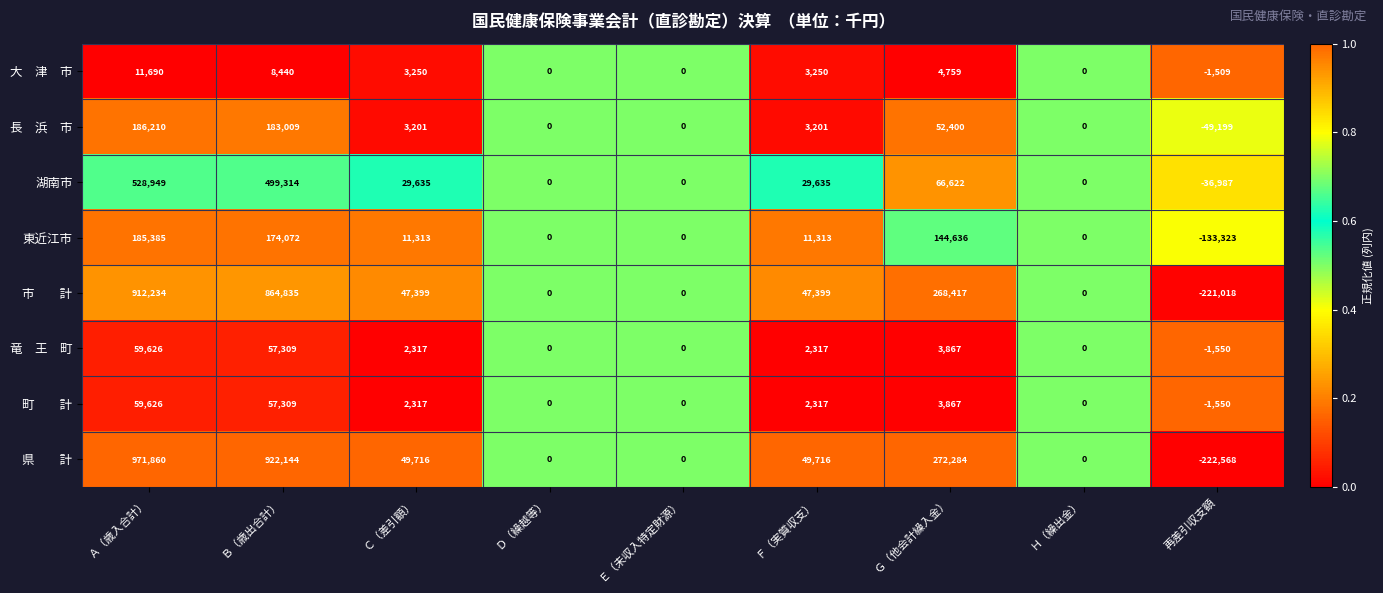

What is the difference between the maximum and minimum values in the 湖南市 series?

565936